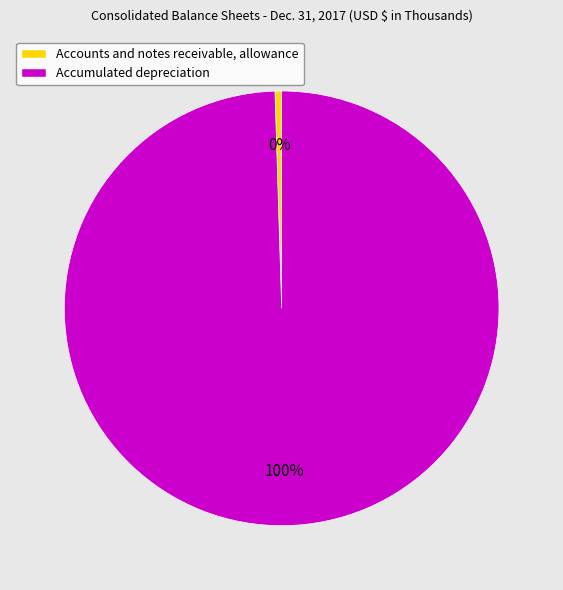

Combined, do Accumulated depreciation and Accounts and notes receivable, allowance account for over 50%?

Yes